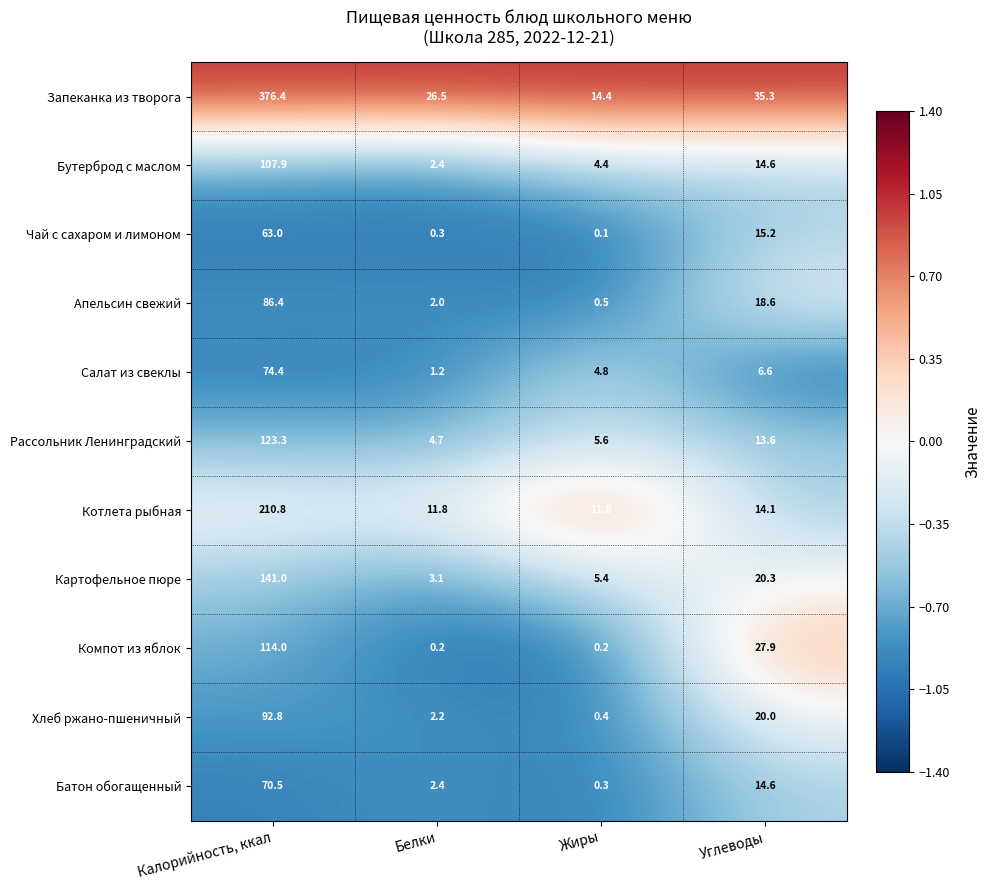

The value of Бутерброд с маслом at Углеводы is 19.8. True or false?

False